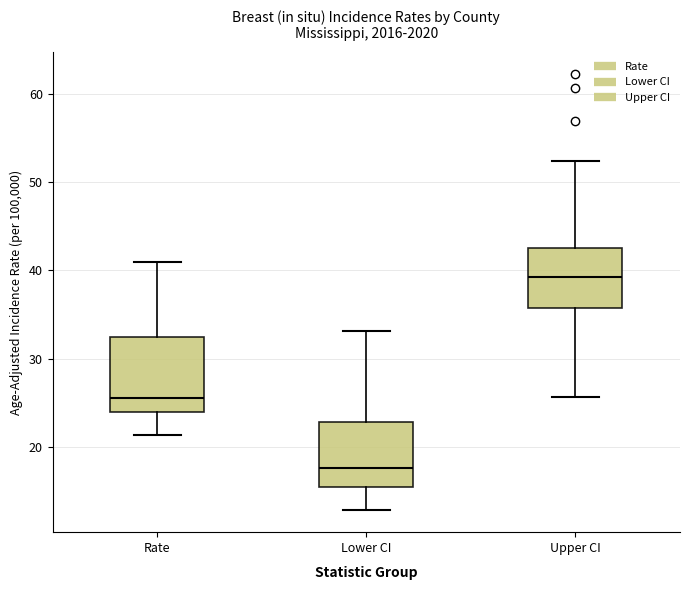

Reading left to right, read every box against the y-axis: the position of its median line, the range the box covers, and the ends of its whiskers. The values are not printed on the chart, so give them approximately, as read against the axis.

Rate: median 26, box 24 to 32, whiskers 21 to 41
Lower CI: median 18, box 15 to 23, whiskers 13 to 33
Upper CI: median 39, box 36 to 43, whiskers 26 to 52